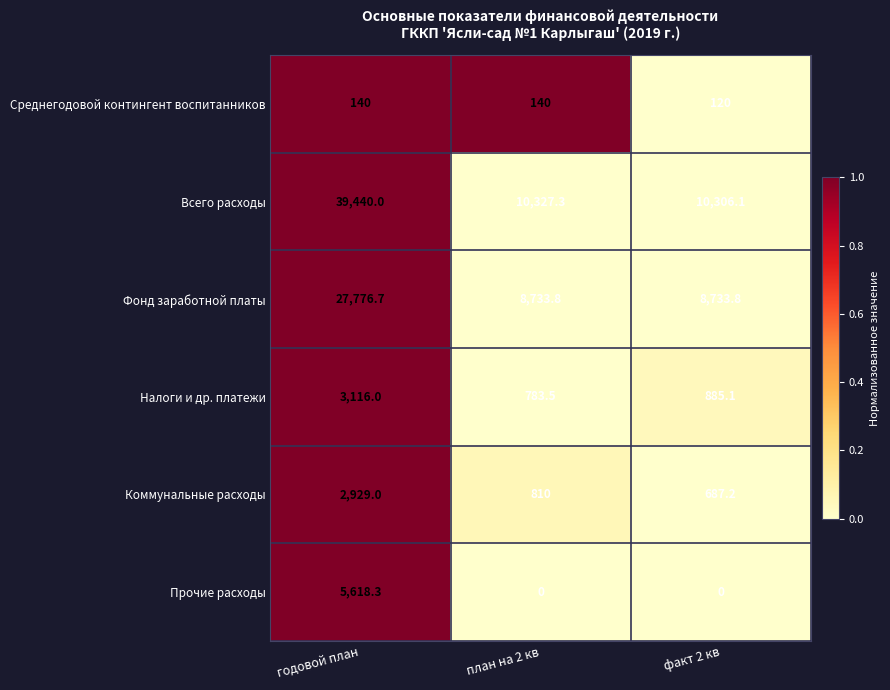

What is the difference between the highest and lowest values at факт 2 кв?

10306.1